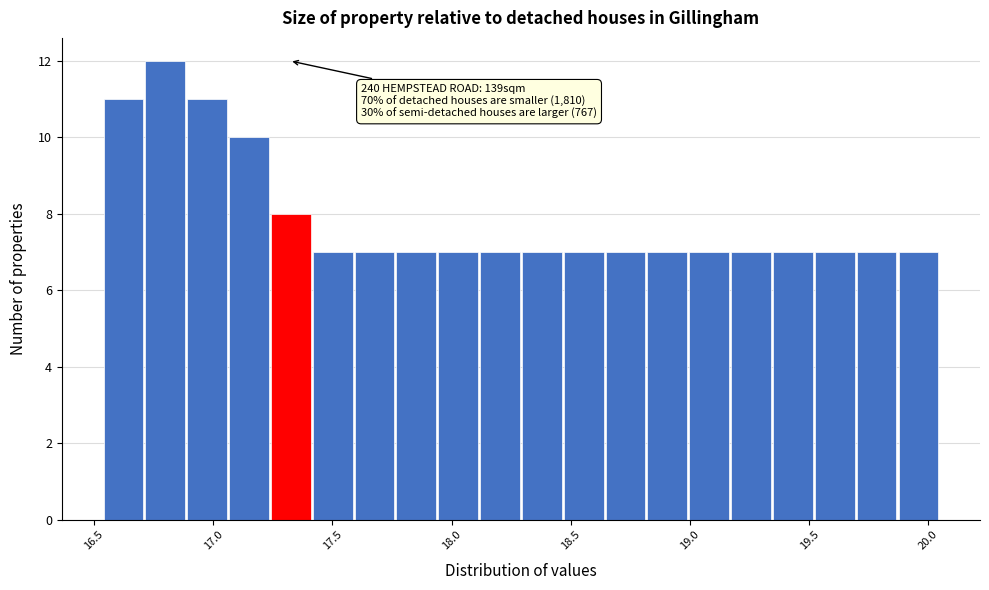

Around what value on the x-axis is the tallest bar? Give the approximate position of its centre, as read against the axis.

16.80